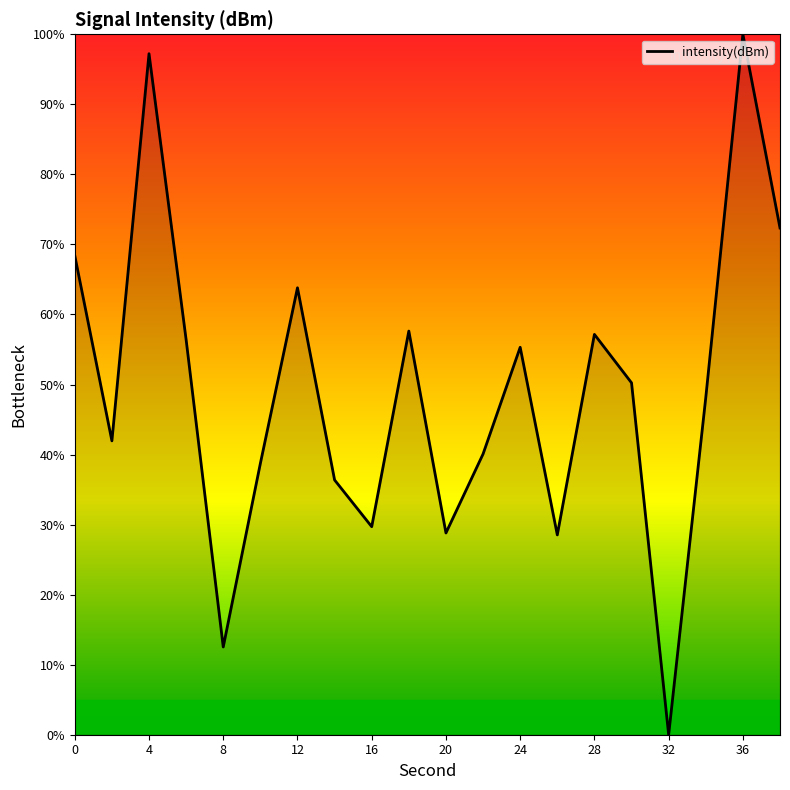

What is the difference between the maximum and minimum values?

100.0